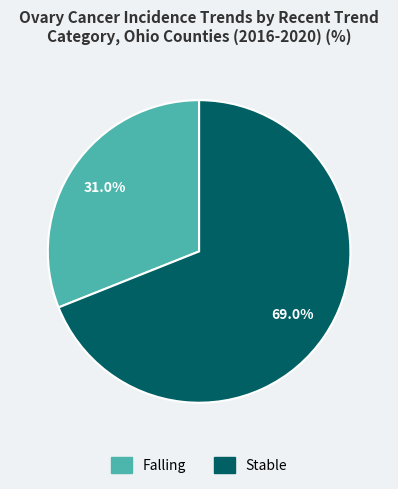

Does any single category account for the majority?

Yes